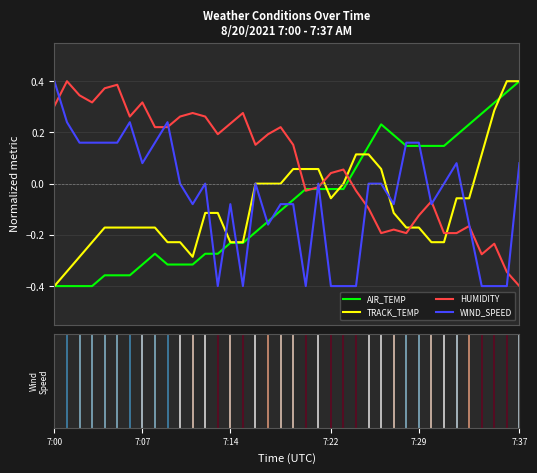

At how many categories does at least one series exceed 0?

38